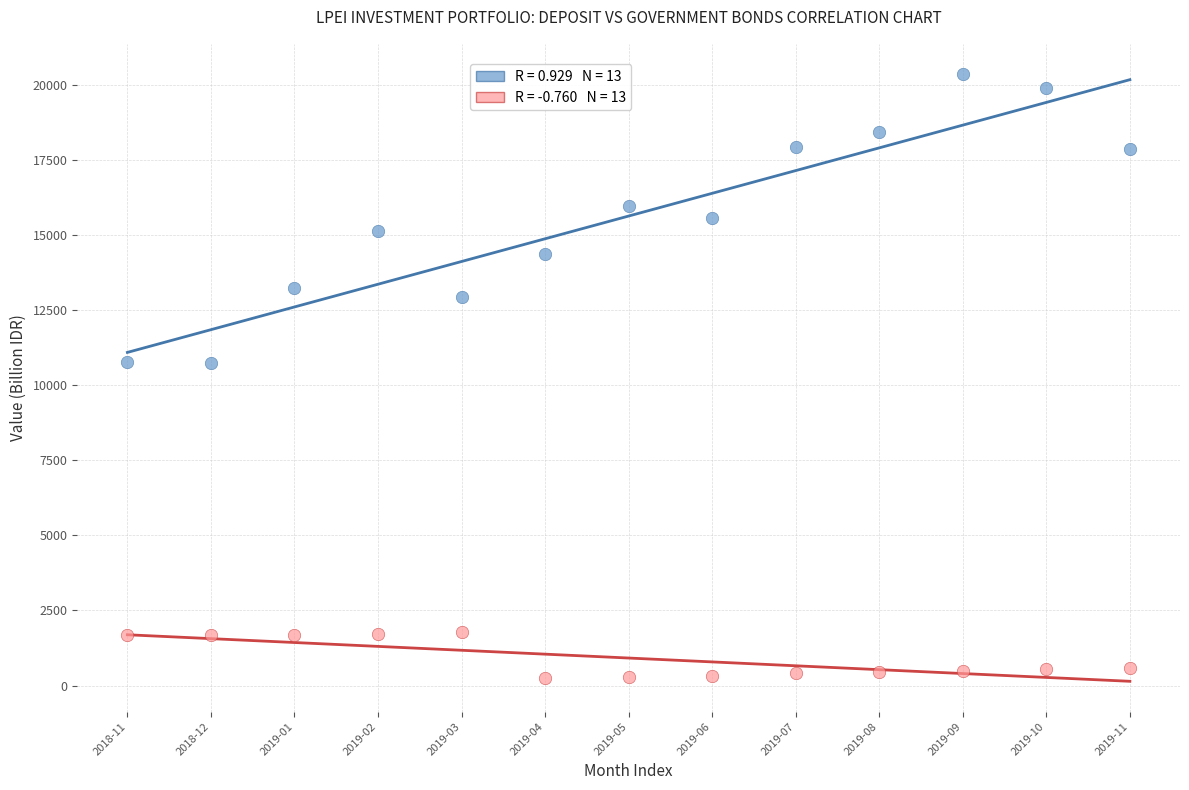

Across all data points, what is the range of X values (max minus min)?

12.0